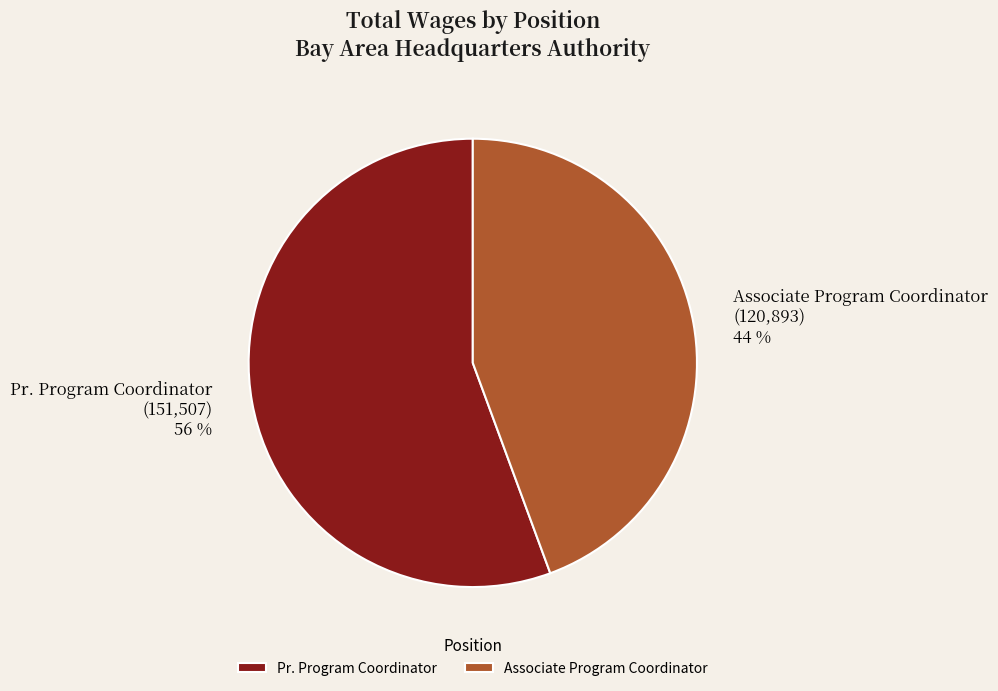

The Pr. Program Coordinator slice represents 56% of the pie. True or false?

True